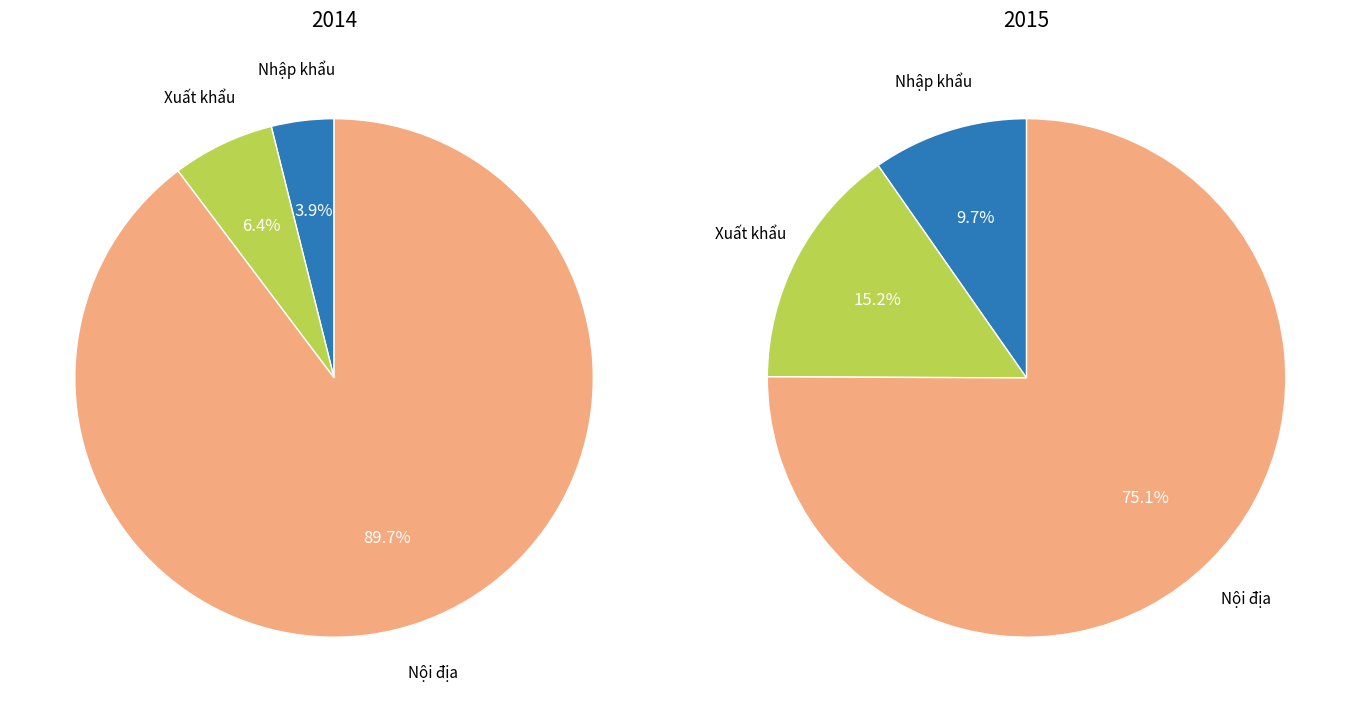

Which slice is the largest?

Nội địa